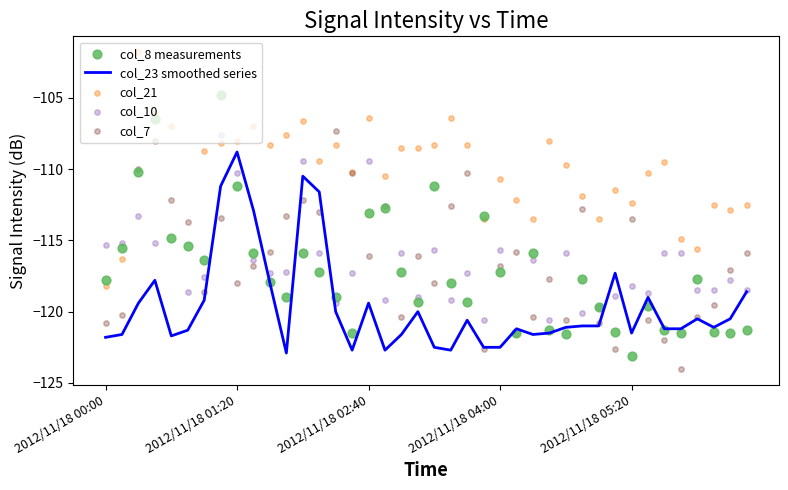

At which category is the sum across all series the highest?

7